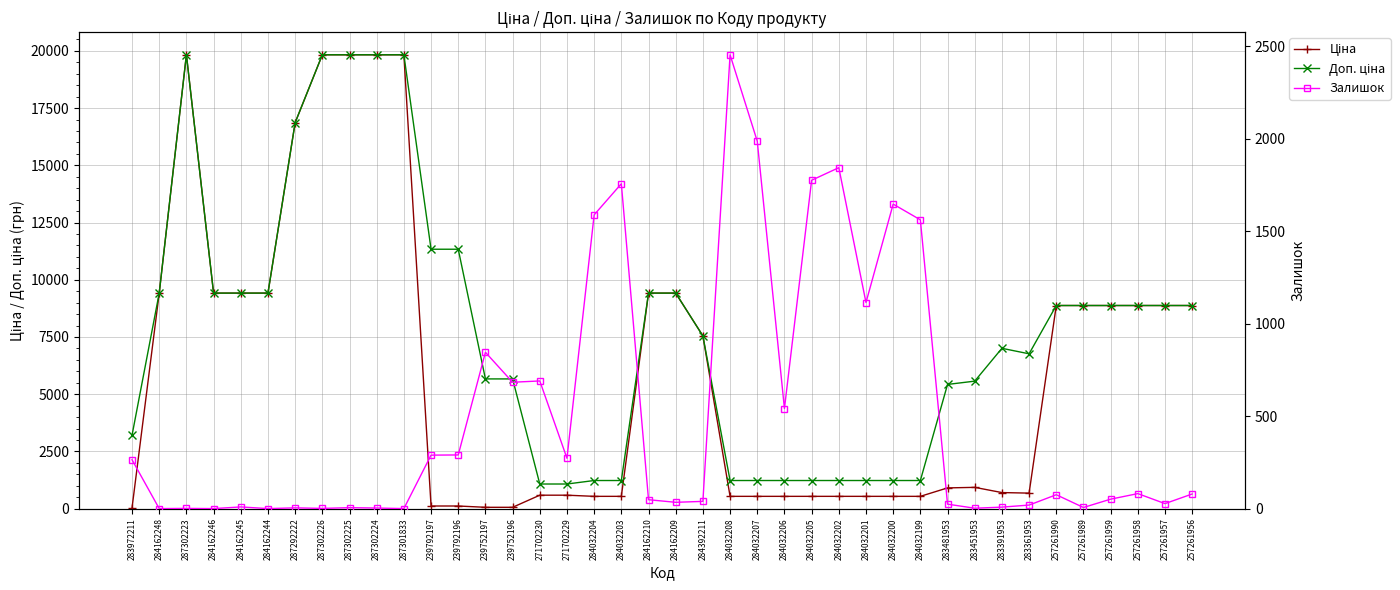

What is the value of the Доп. ціна point at the 1st from the left?

3205.0